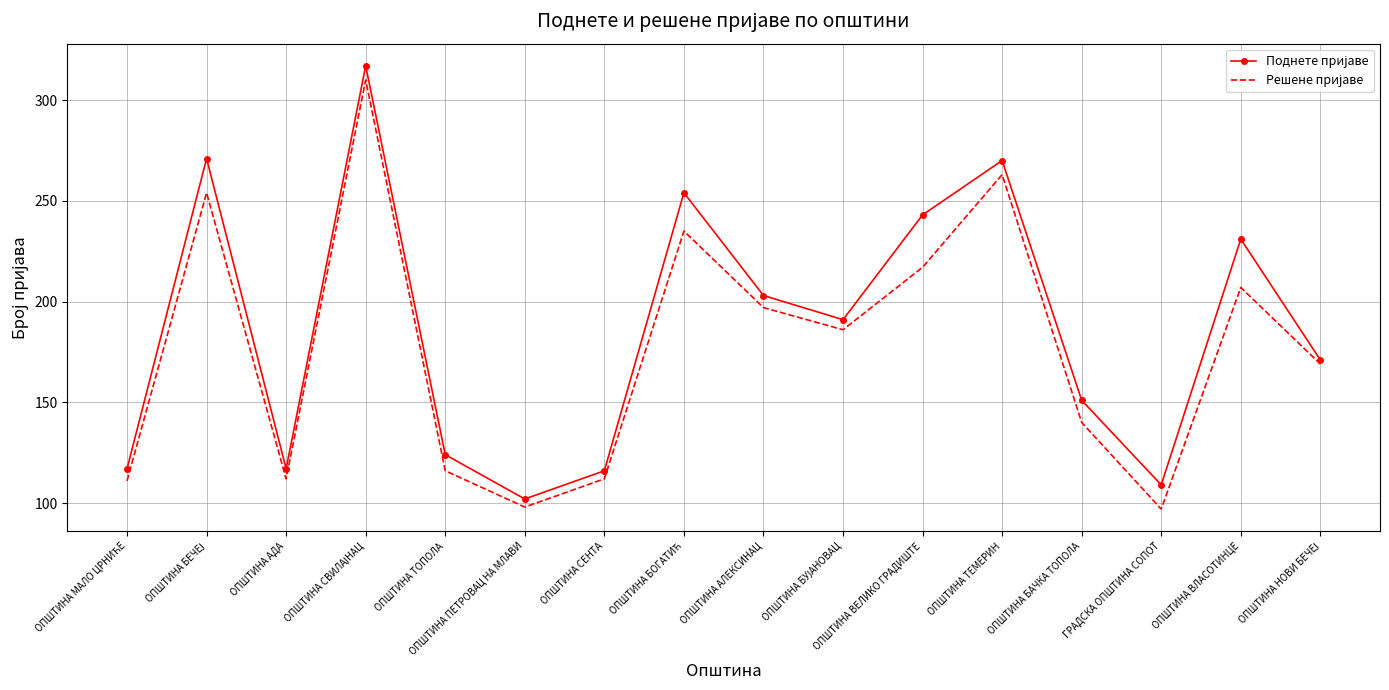

What is the minimum value shown in the chart?

97